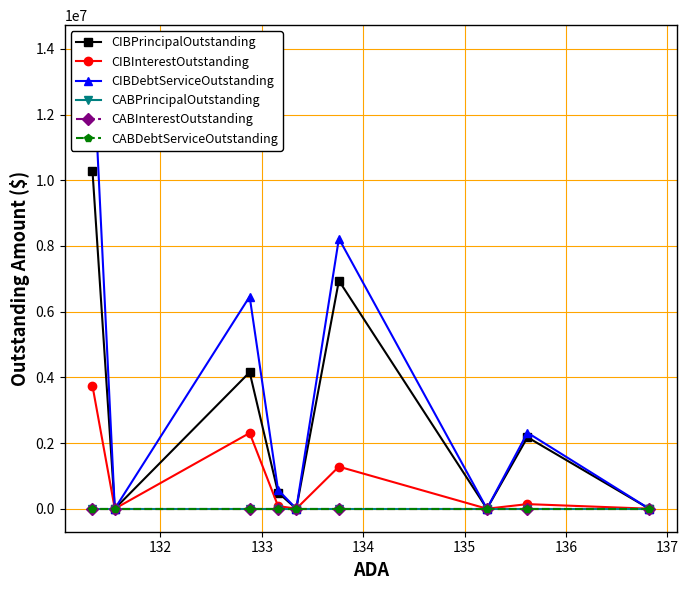

What is the greatest value displayed?

14023300